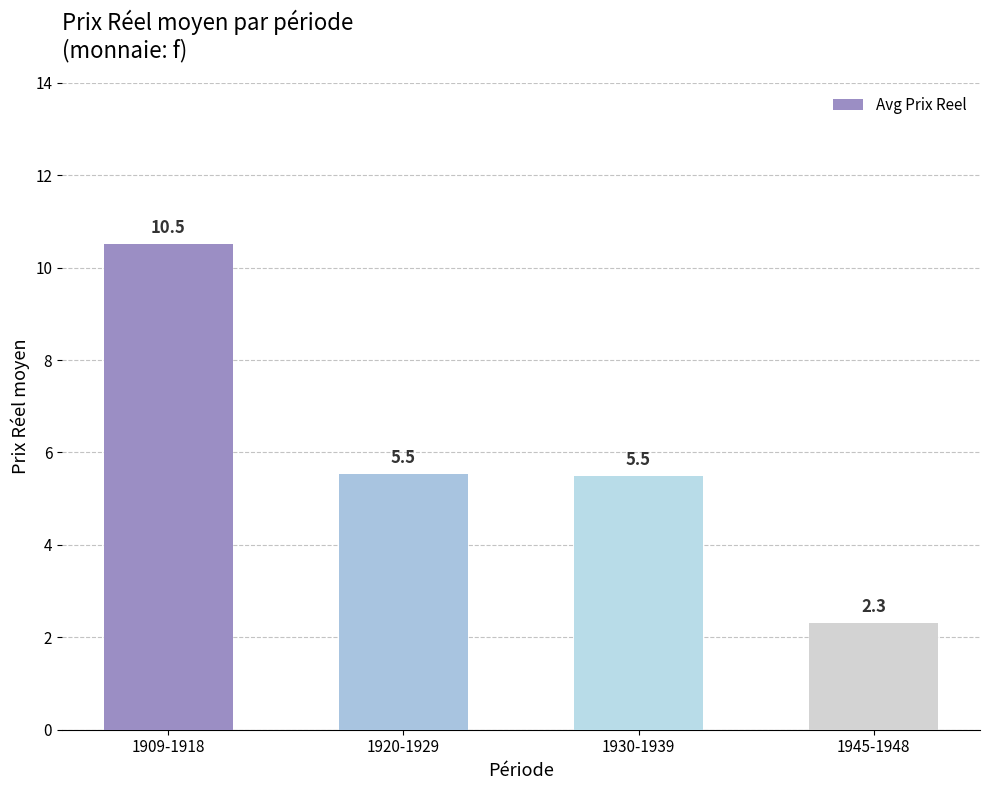

Reading left to right, transcribe all the data shown in this chart.

10.5	5.5	5.5	2.3